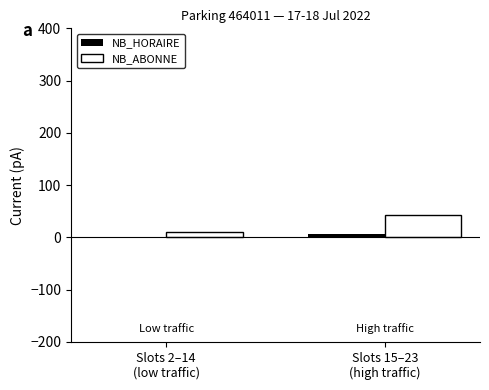

Read the NB_ABONNE value at Slots 2–14
(low traffic).

11